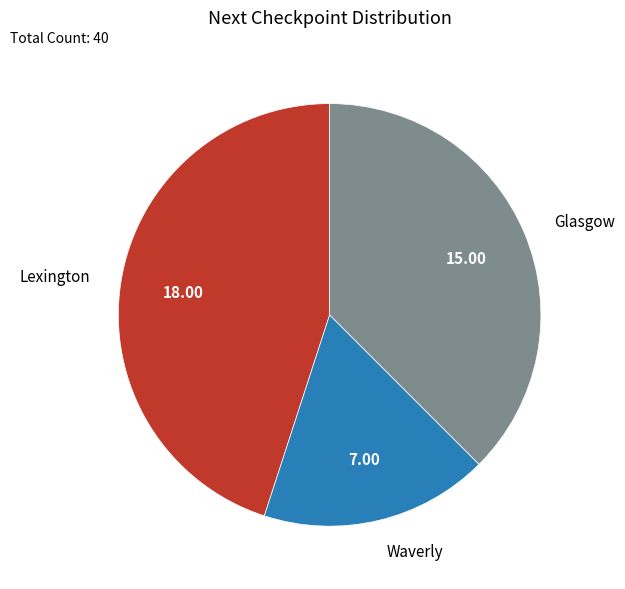

What is the smallest slice in the pie chart?

Waverly